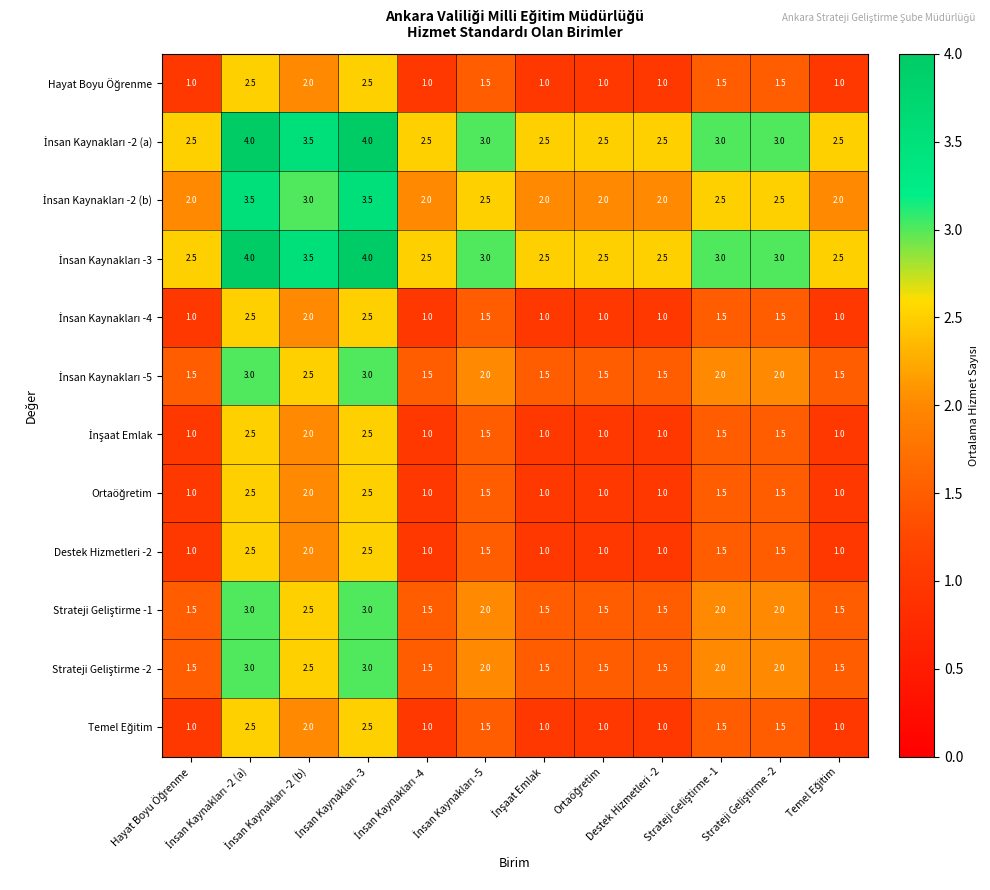

What is the maximum value shown in the chart?

4.0